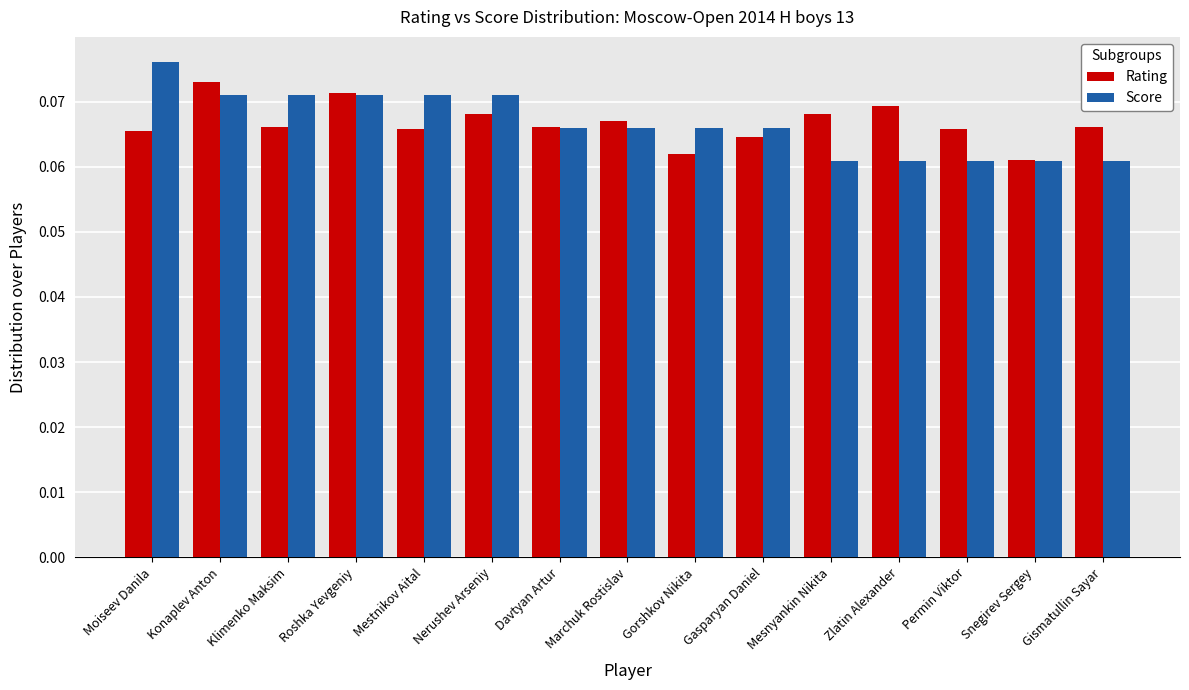

At which label does Rating reach its peak?

Konaplev Anton